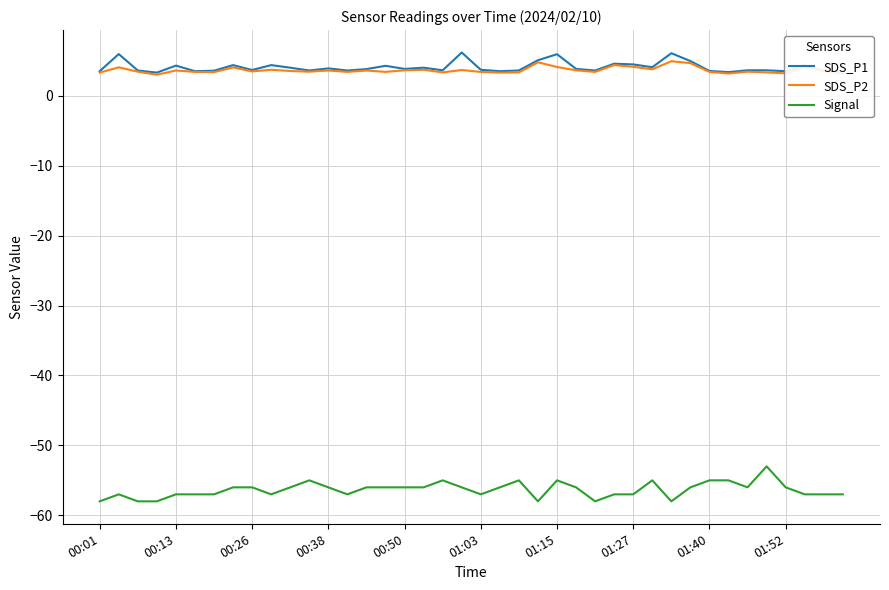

What is the greatest value displayed?

6.2